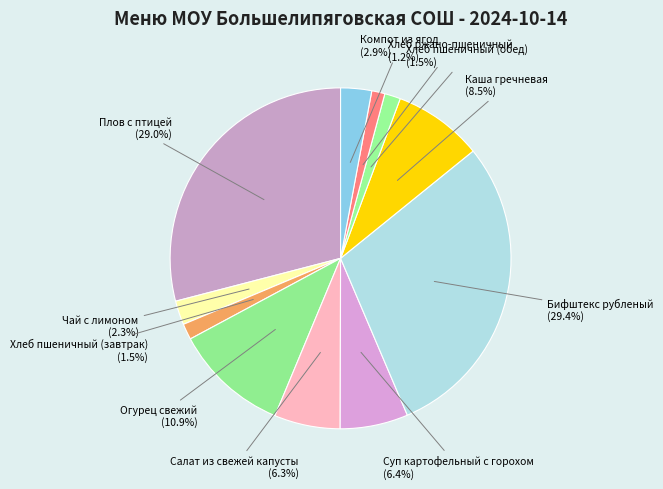

What percentage is the Хлеб ржано-пшеничный slice, to the nearest percent?

1%